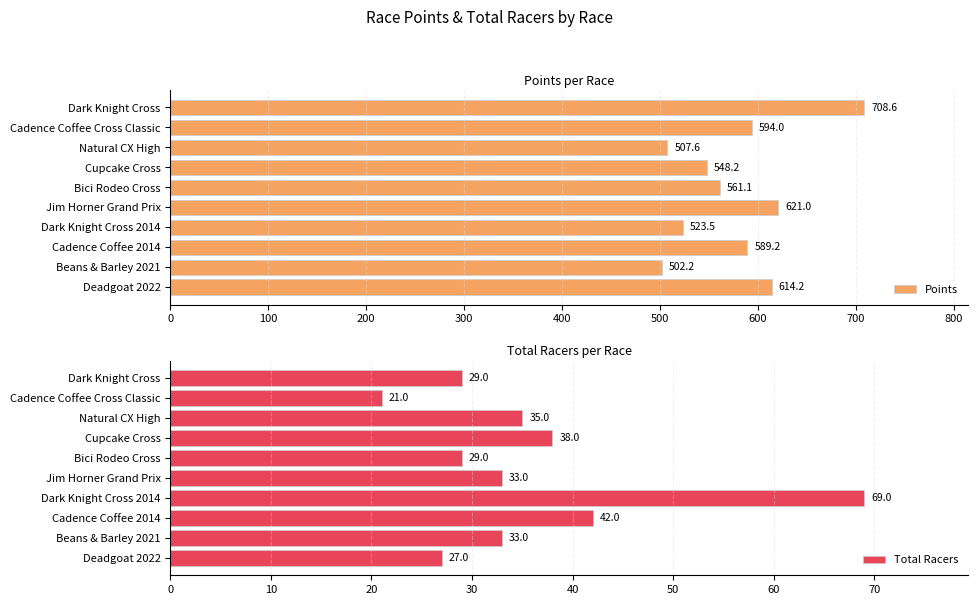

What are all the series names shown in the legend?

Points, Total Racers